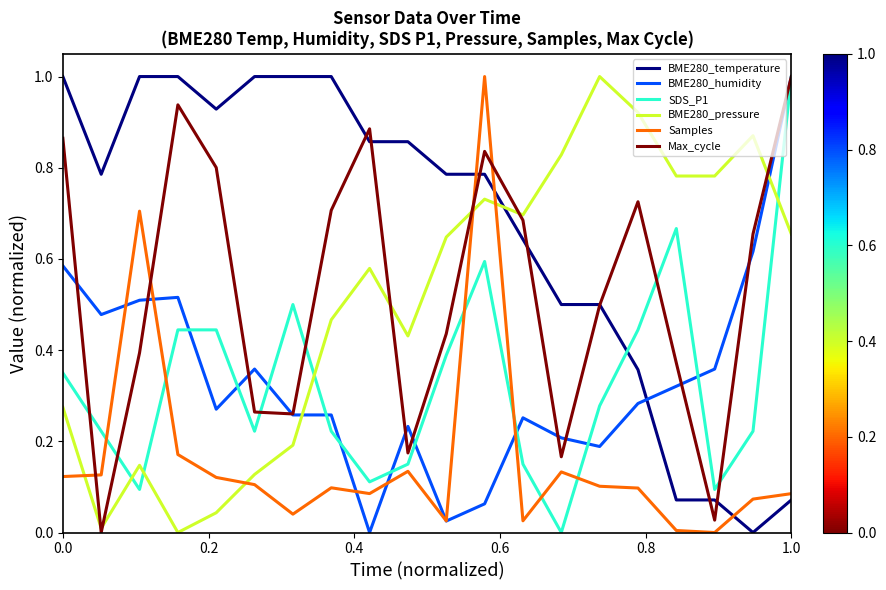

Which series has the largest total across all categories?

BME280_temperature